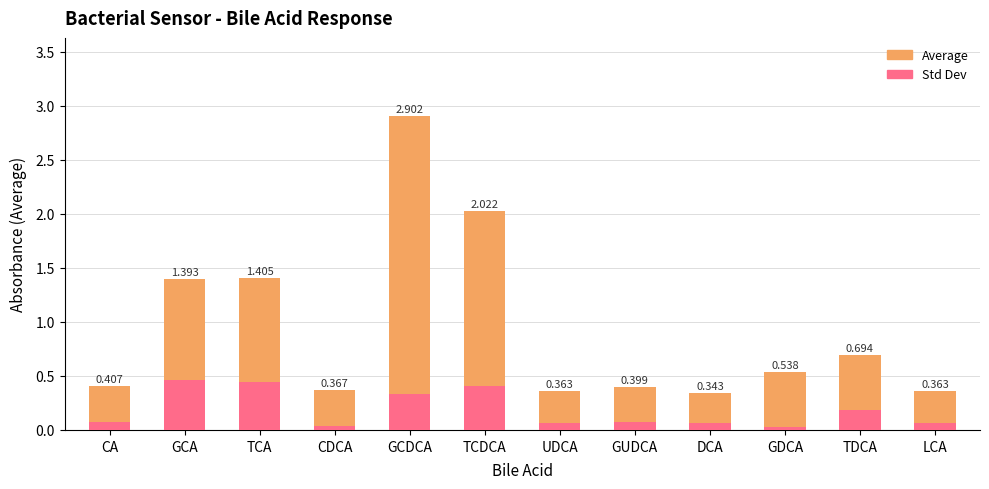

Rank the series by their average value, from lowest to highest.

Std Dev, Average